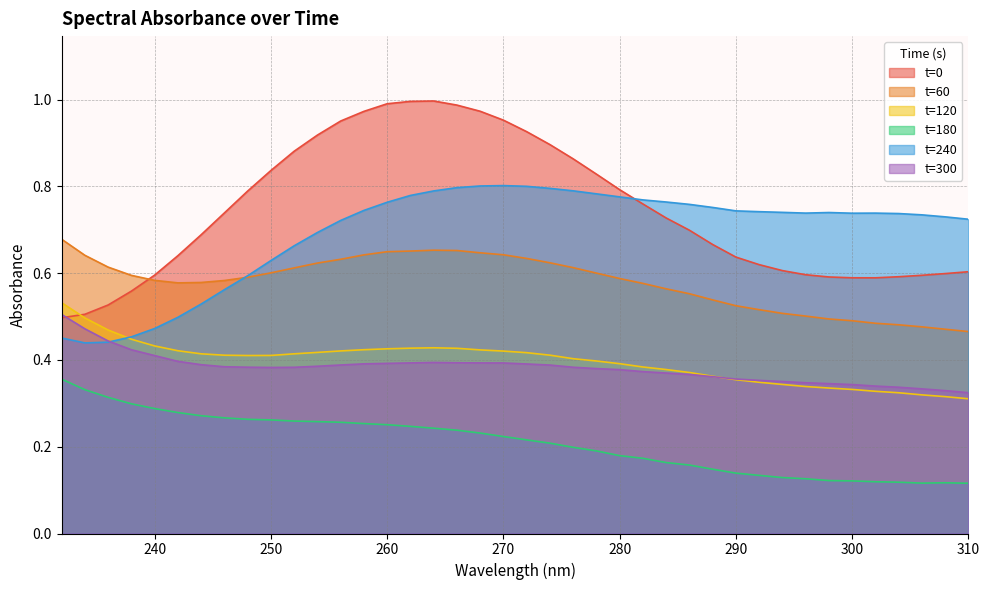

At how many categories does at least one series exceed 0?

40